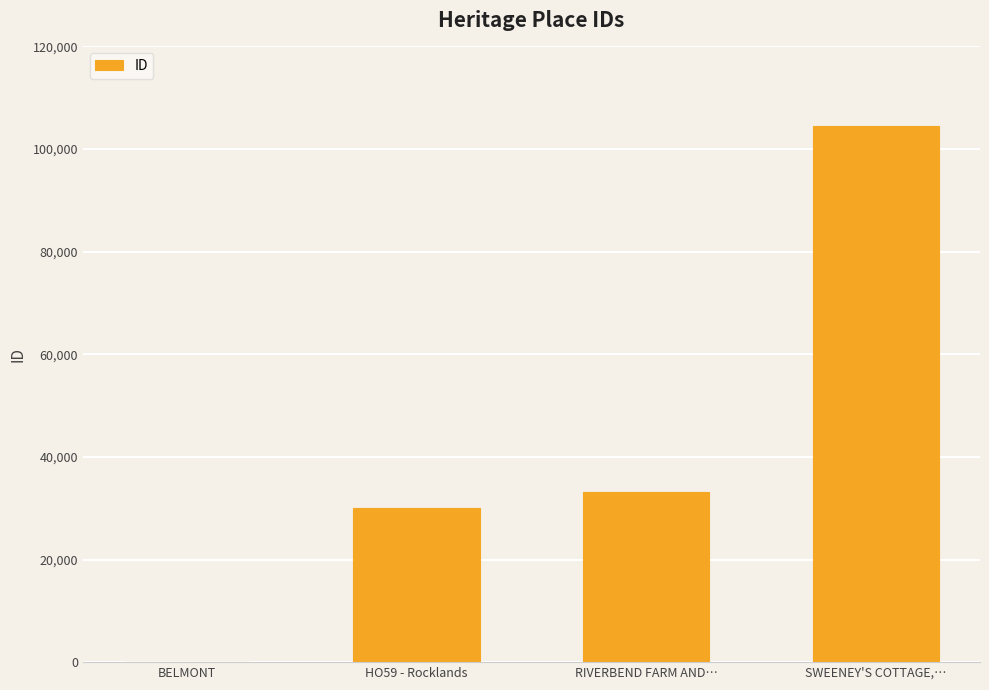

At which label is the value closest to 52307?

RIVERBEND FARM AND…